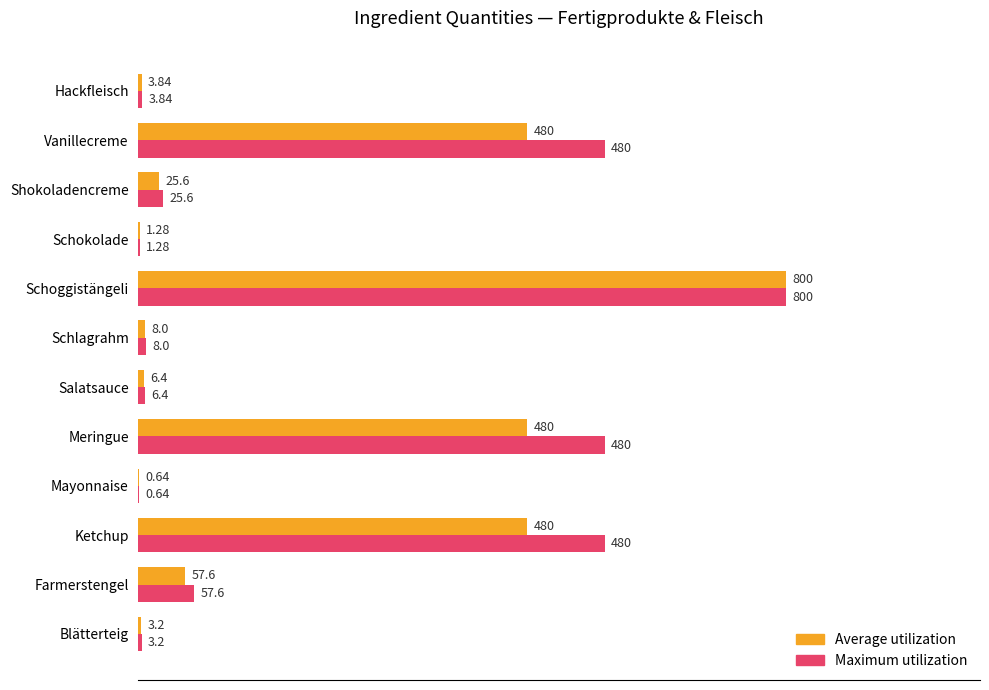

What are all the series names shown in the legend?

Average utilization, Maximum utilization